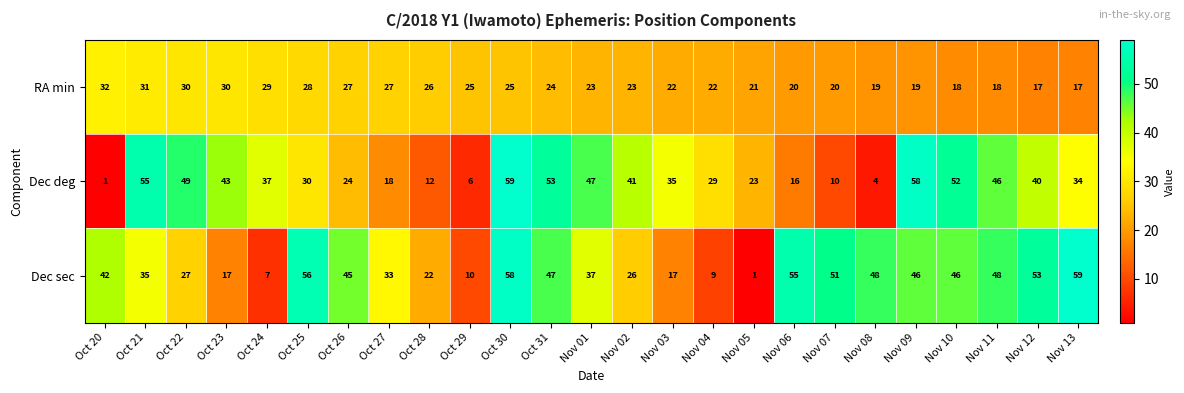

Which category has the lowest value in the Dec deg series?

Oct 20